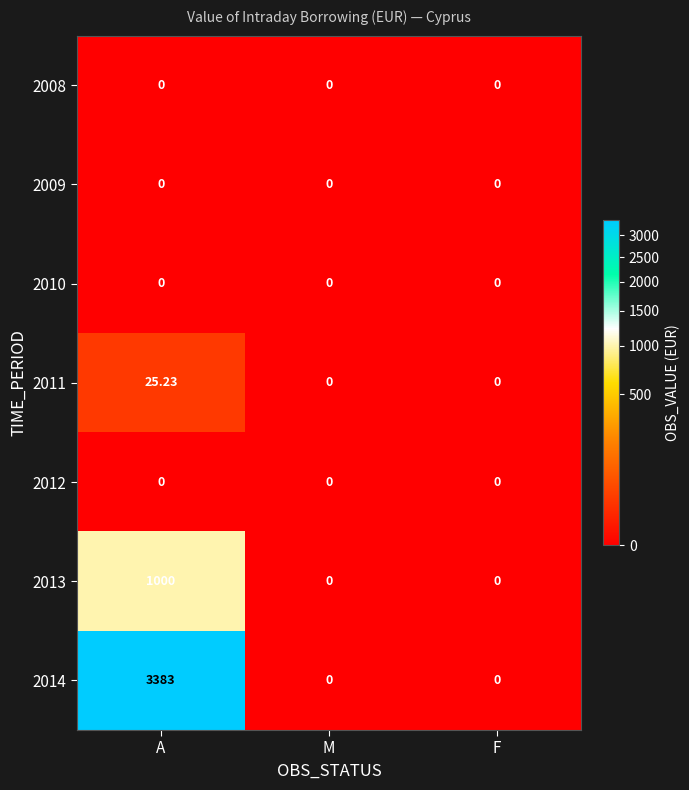

Which label corresponds to the largest value in the chart?

A